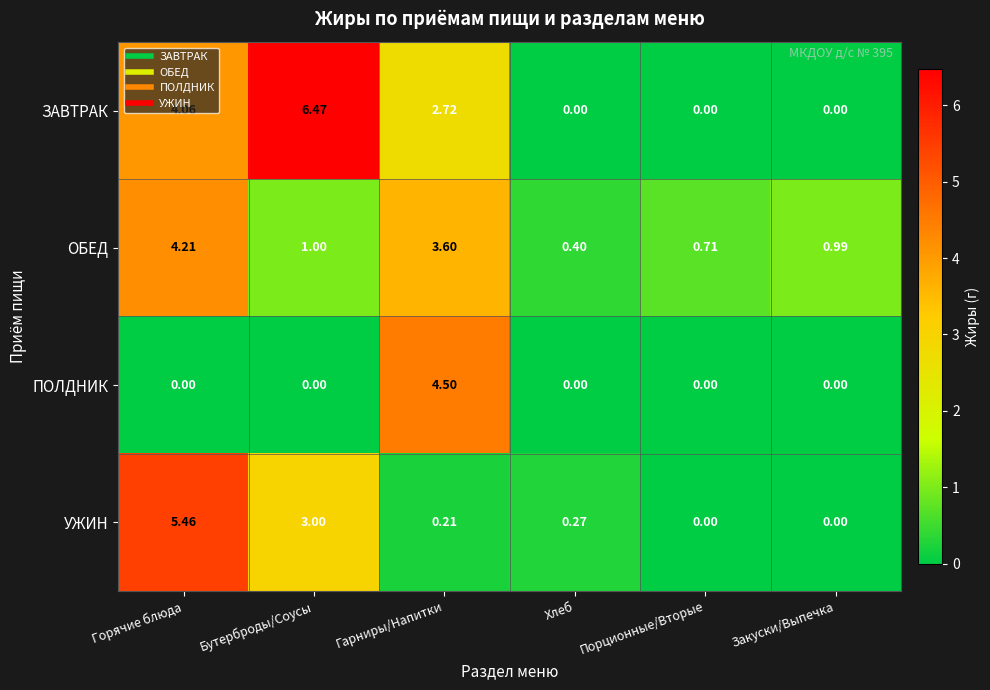

At Бутерброды/Соусы, list the series in order from largest to smallest.

ЗАВТРАК, УЖИН, ОБЕД, ПОЛДНИК